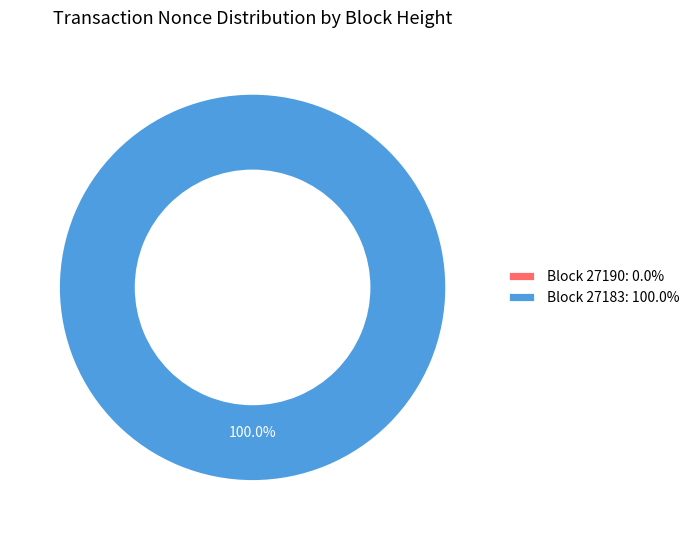

To the nearest percent, what is the difference between the 27183 and 27190 slice percentages?

100%